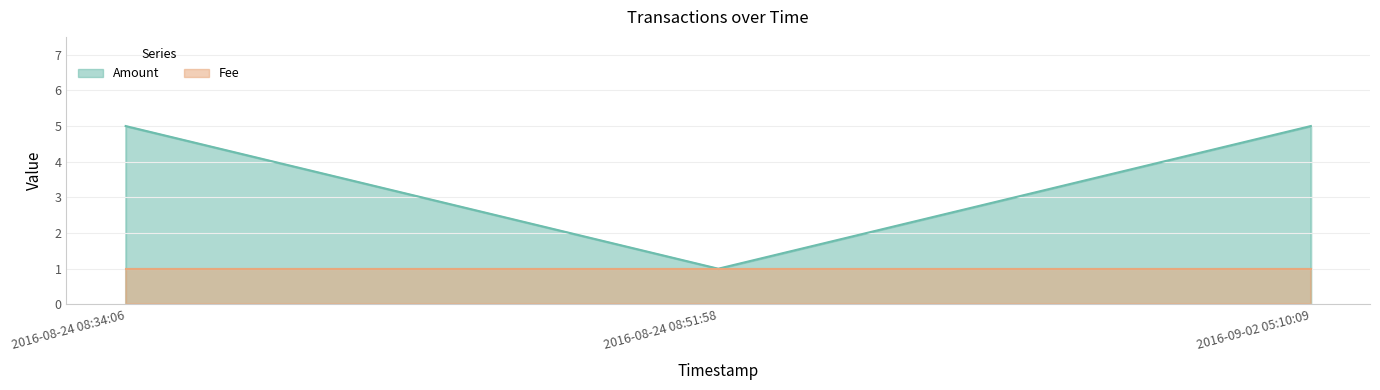

The chart shows a value of 1 at 2016-08-24 08:51:58. True or false?

True